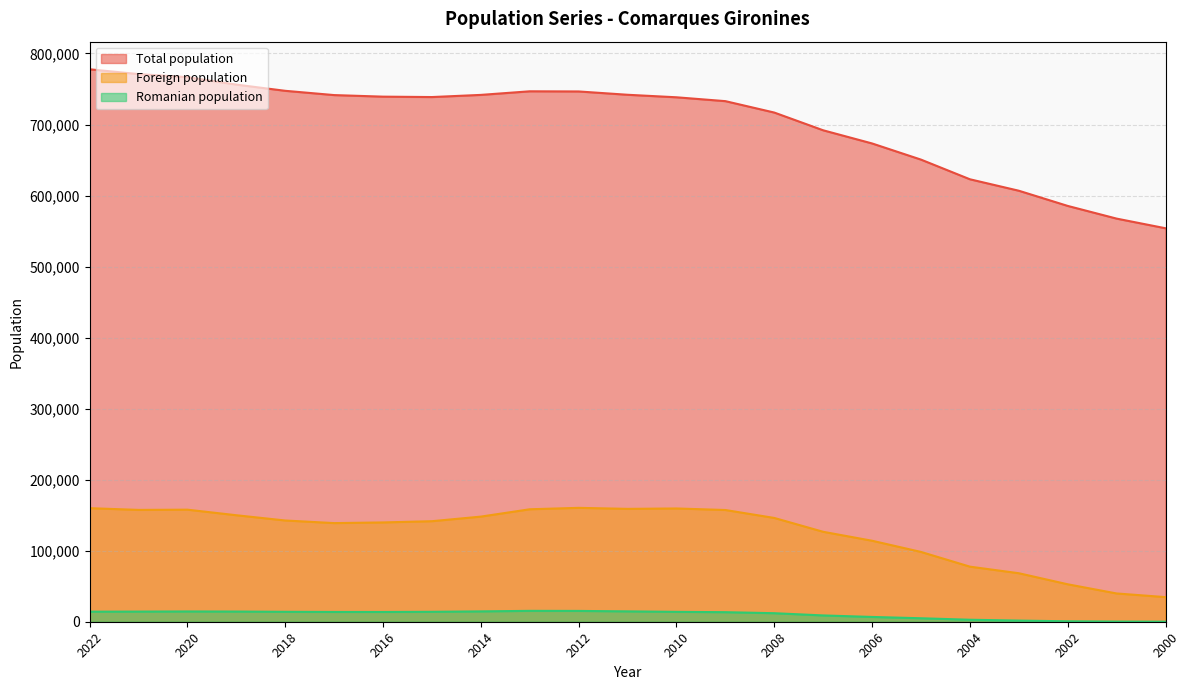

What is the greatest value displayed?

777768